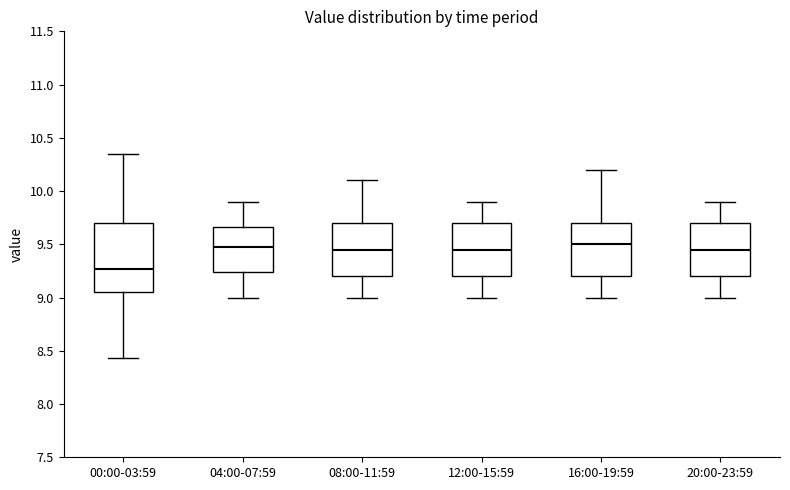

Where is the lower edge of the box for 00:00-03:59 on the y-axis? The values are not printed on the chart, so give them approximately, as read against the axis.

9.05